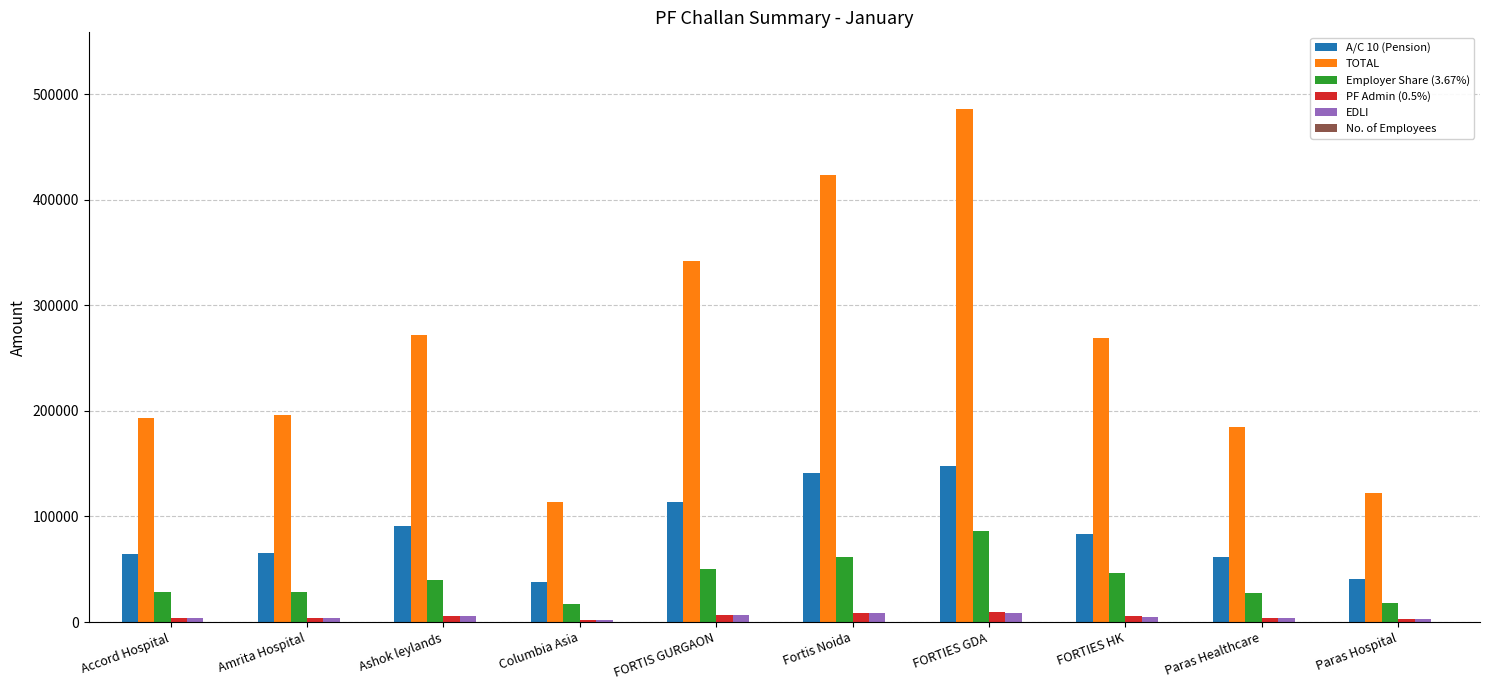

What is the total value across all series at FORTIS GURGAON?

519329